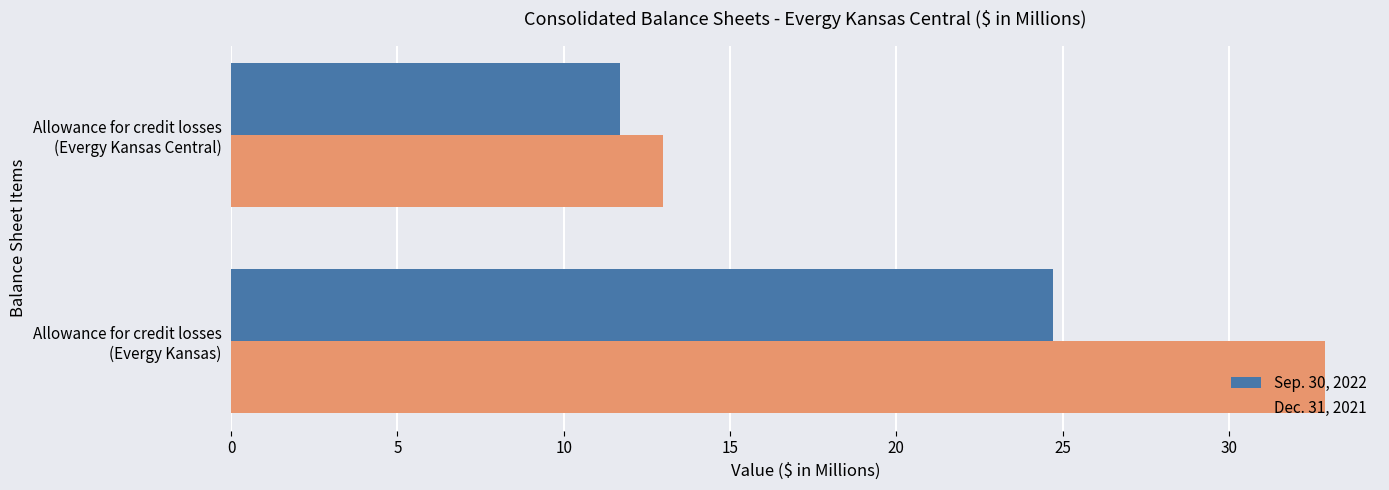

Which series has the widest spread of values?

Dec. 31, 2021